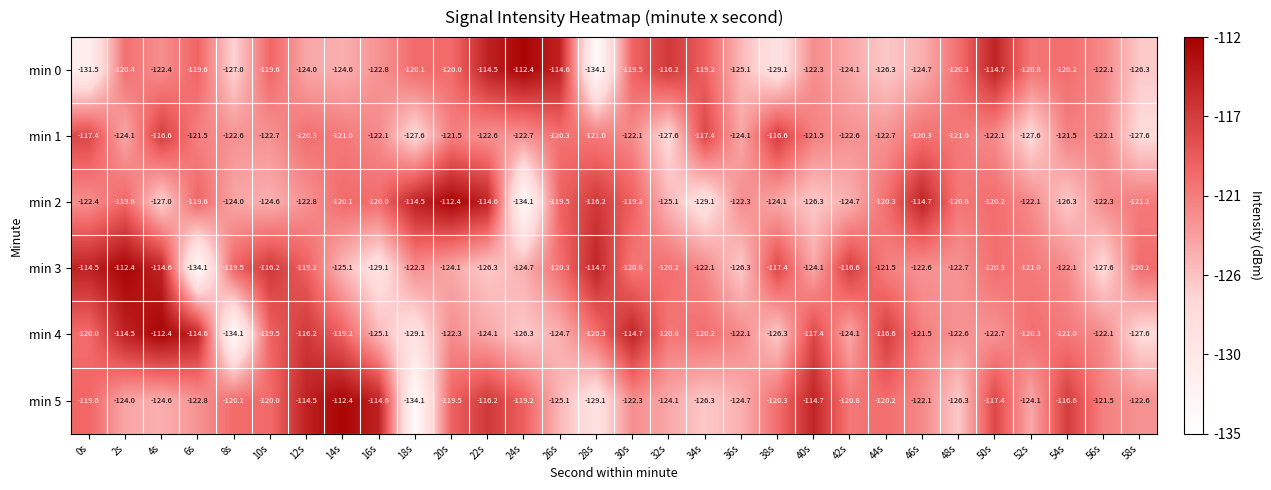

Where is min 5 nearest to the value -123?

6s